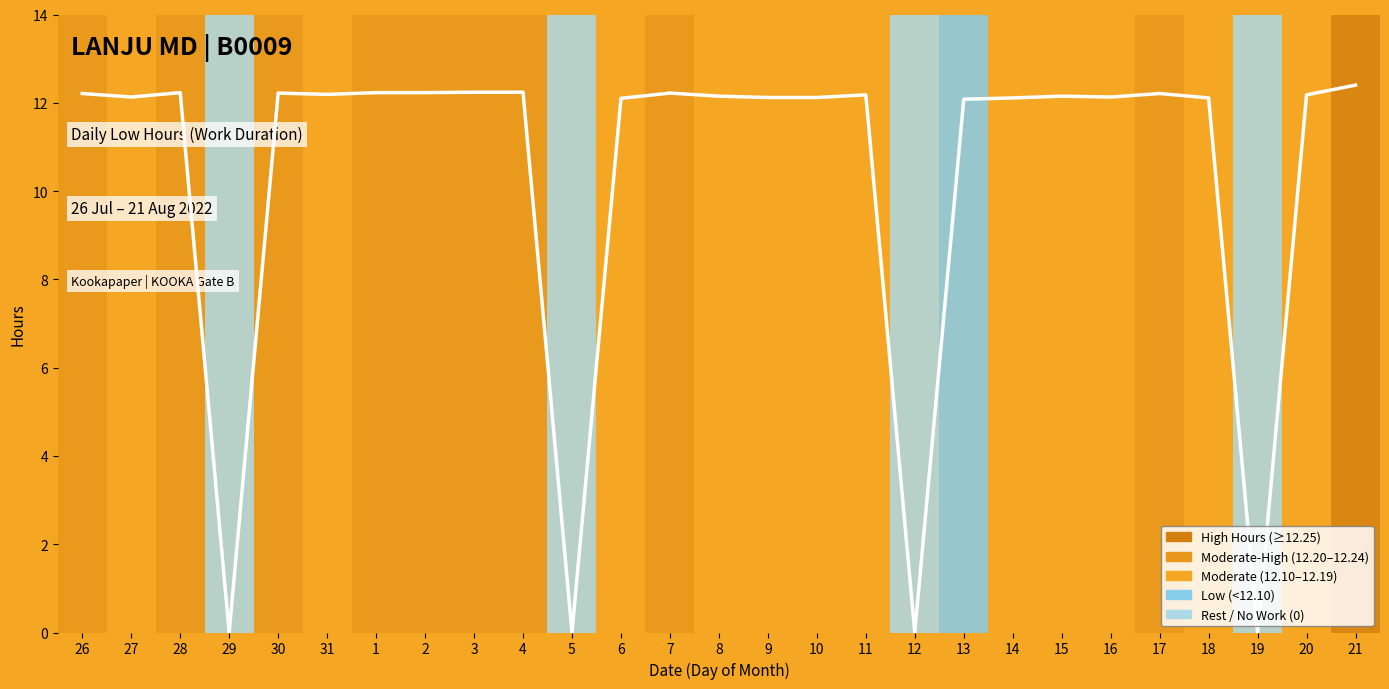

What position from the left is 4?

10